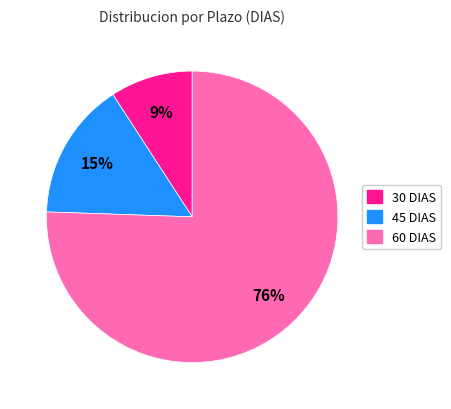

To the nearest percent, what is the average slice percentage?

33%